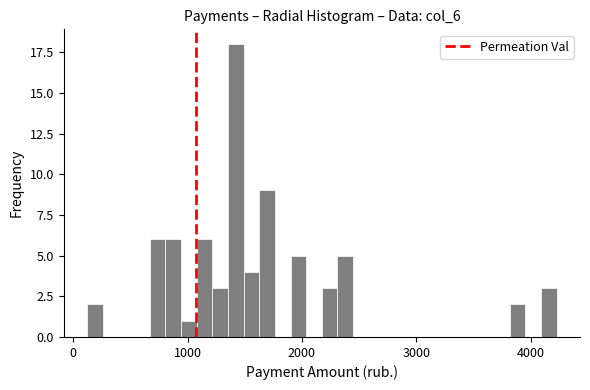

Around what value on the x-axis is the tallest bar? Give the approximate position of its centre, as read against the axis.

1400